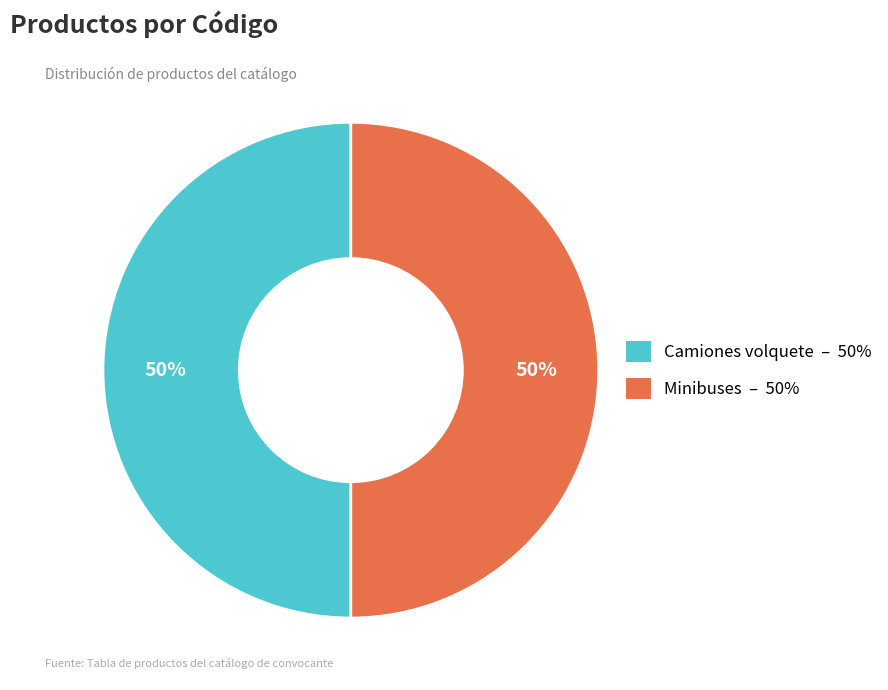

To the nearest percent, what portion does Camiones volquete represent?

50%